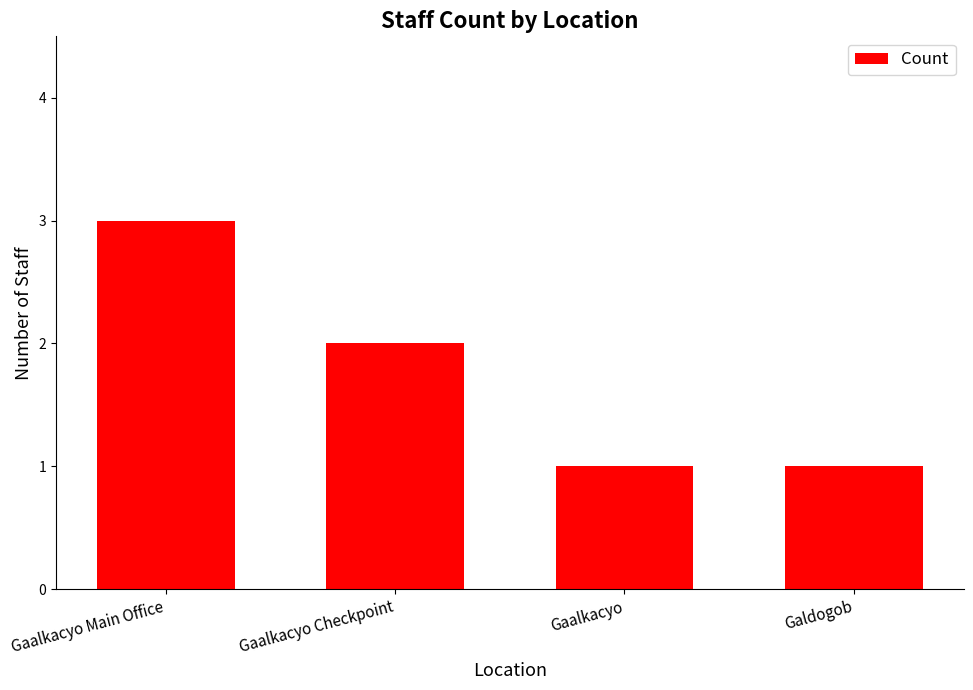

Reading left to right, transcribe all the data shown in this chart.

3	2	1	1